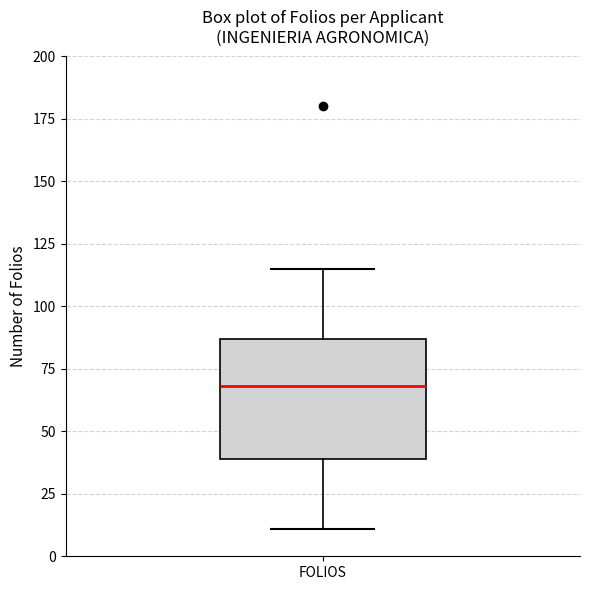

Read this box plot against the y-axis: the position of the median line, the range covered by the box, and the ends of both whiskers. The values are not printed on the chart, so give them approximately, as read against the axis.

median 70, box 40 to 85, whiskers 10 to 115